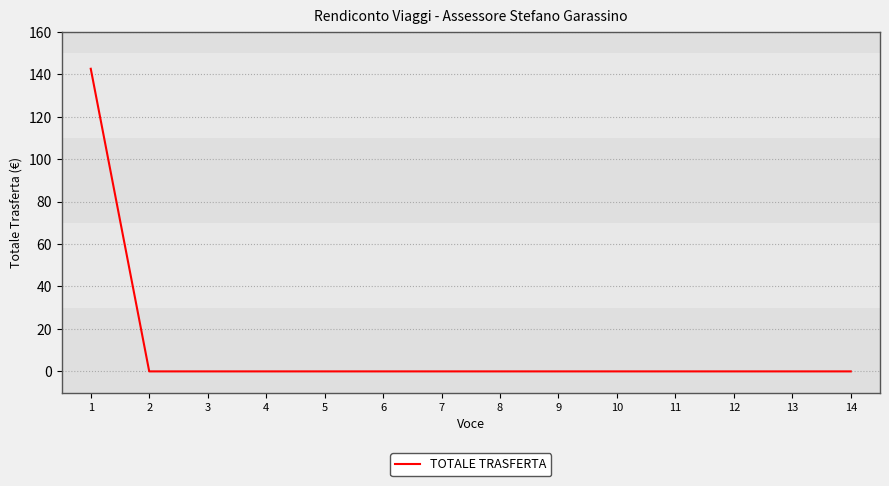

The value at 3 is 0.0. True or false?

True